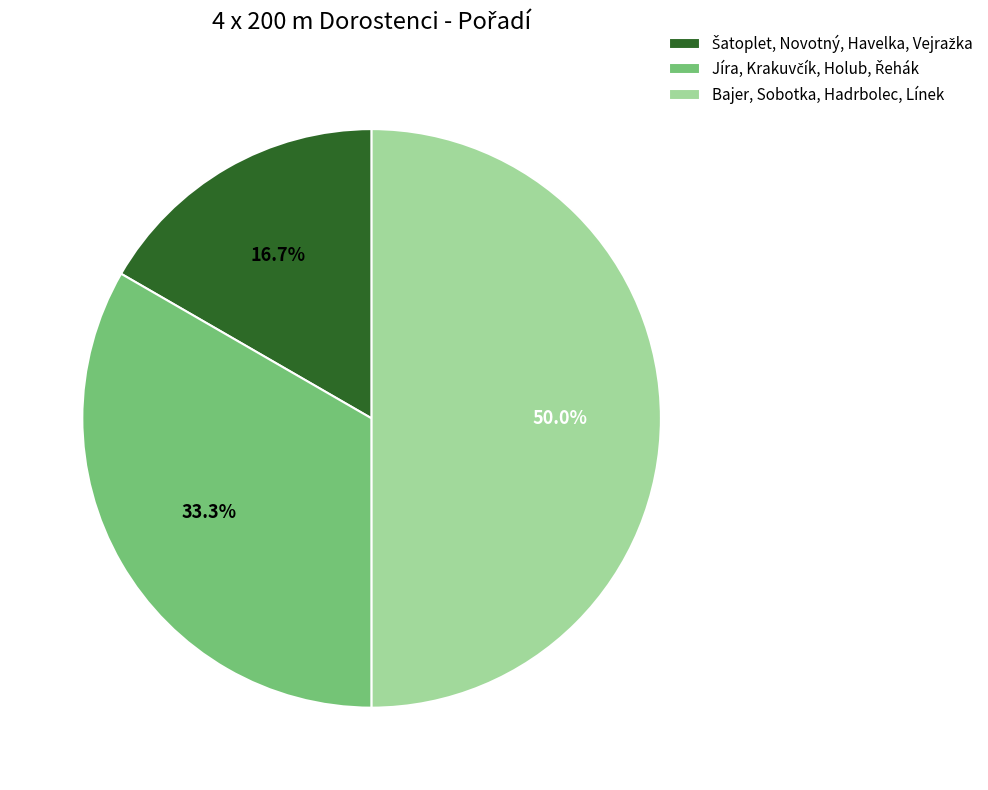

Which category has the biggest portion of the pie?

Bajer, Sobotka, Hadrbolec, Línek